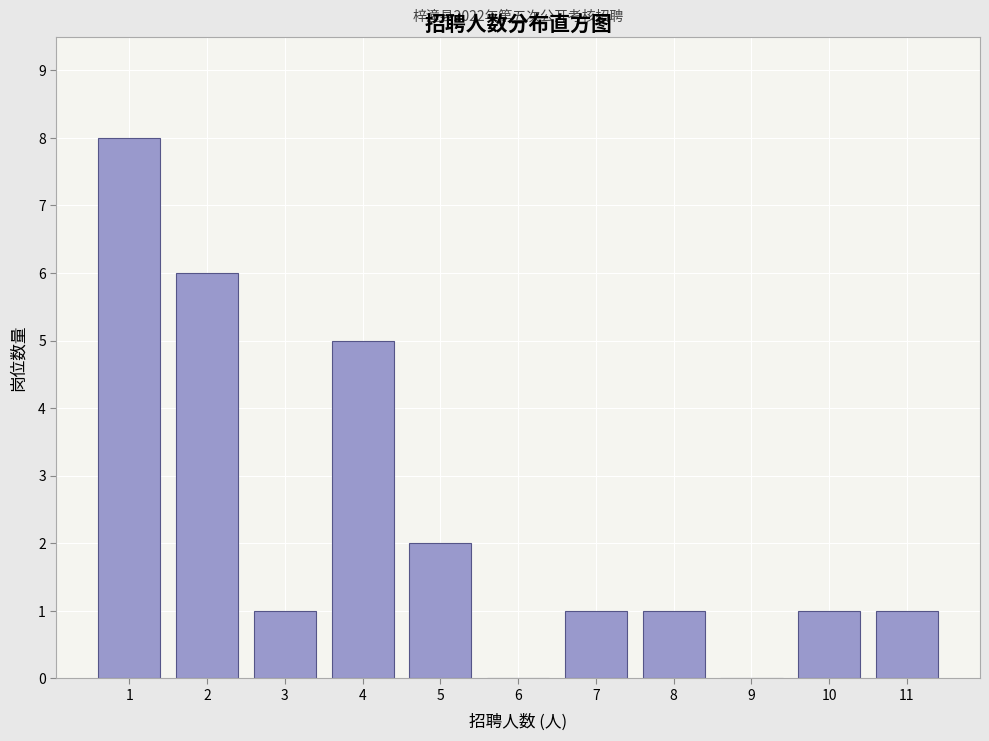

Reading right to left, list all the values displayed in this chart.

11=1	10=1	9=0	8=1	7=1	6=0	5=2	4=5	3=1	2=6	1=8